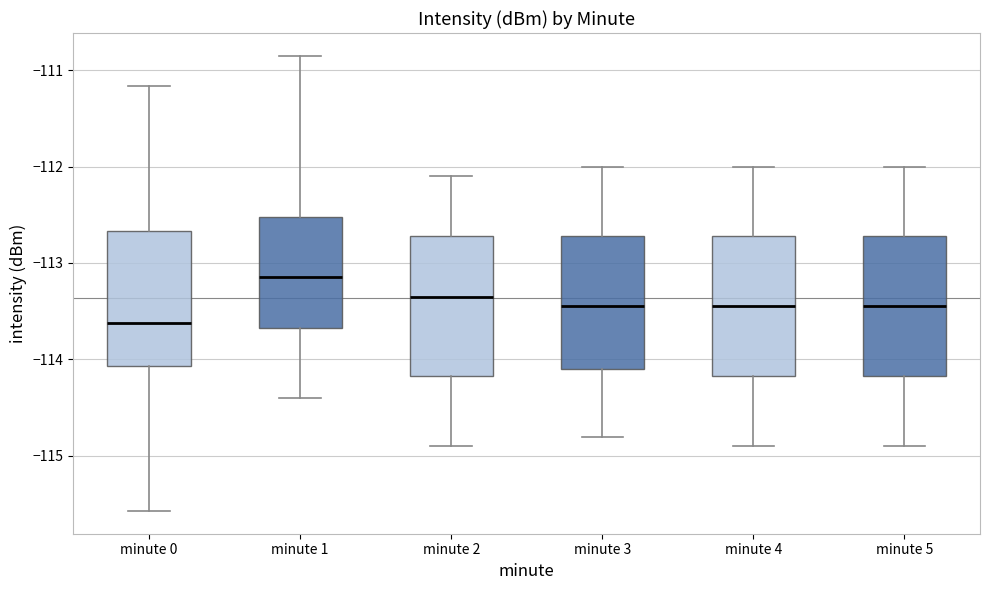

Reading left to right, read every box against the y-axis: the position of its median line, the range the box covers, and the ends of its whiskers. The values are not printed on the chart, so give them approximately, as read against the axis.

minute 0: median -113.6, box -114.1 to -112.7, whiskers -115.6 to -111.2
minute 1: median -113.1, box -113.7 to -112.5, whiskers -114.4 to -110.9
minute 2: median -113.3, box -114.2 to -112.7, whiskers -114.9 to -112.1
minute 3: median -113.4, box -114.1 to -112.7, whiskers -114.8 to -112.0
minute 4: median -113.4, box -114.2 to -112.7, whiskers -114.9 to -112.0
minute 5: median -113.4, box -114.2 to -112.7, whiskers -114.9 to -112.0